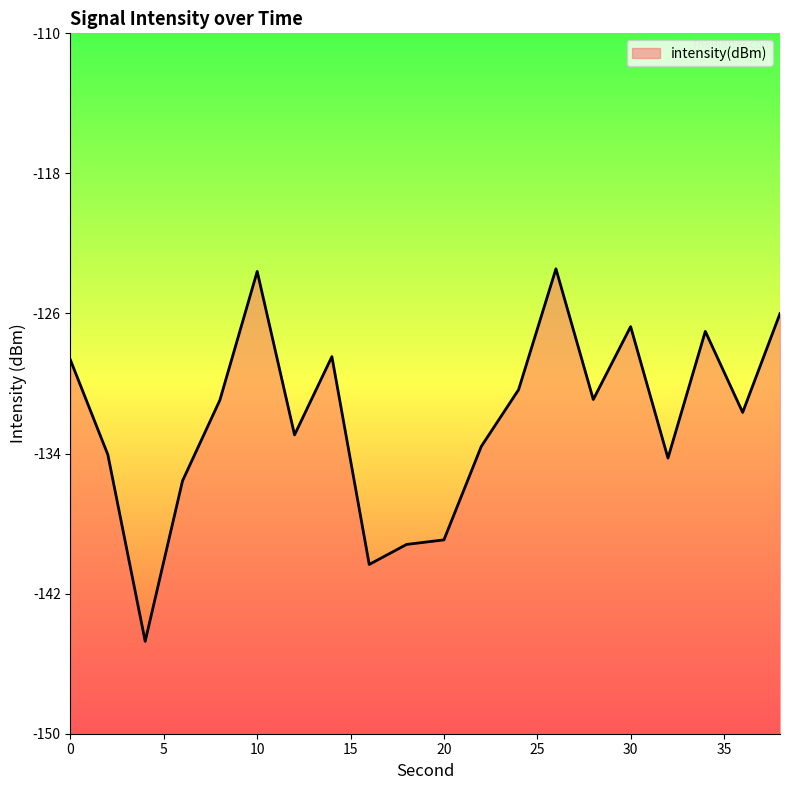

What is the sum of the values at 0 and 4?

-273.4